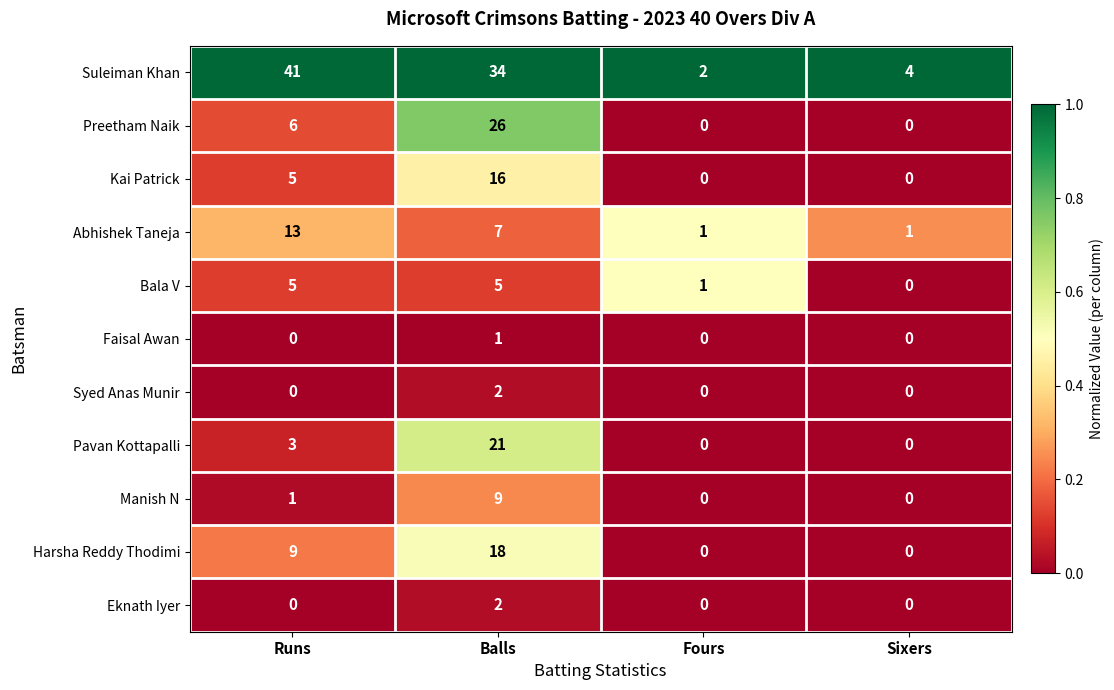

What is the difference between the highest and lowest values at Balls?

33